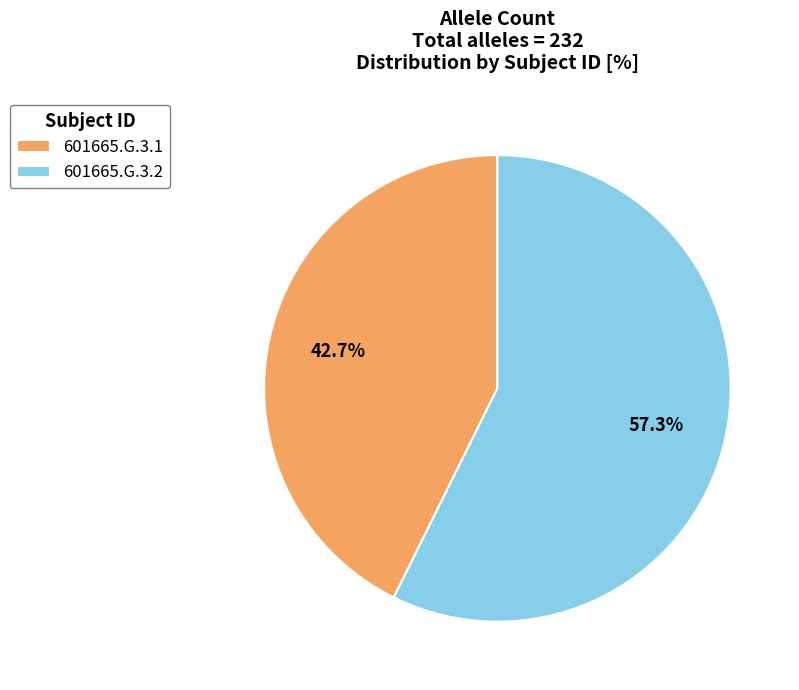

What percentage is the 601665.G.3.1 slice, to the nearest percent?

43%